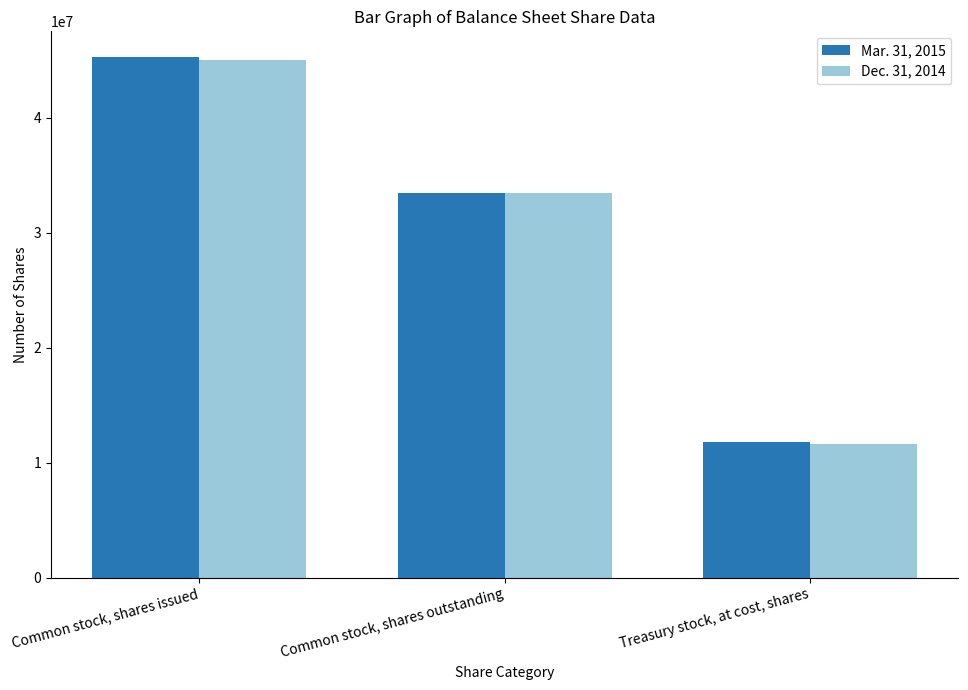

Read the Dec. 31, 2014 value at Common stock, shares issued, to the nearest 10.

45040250